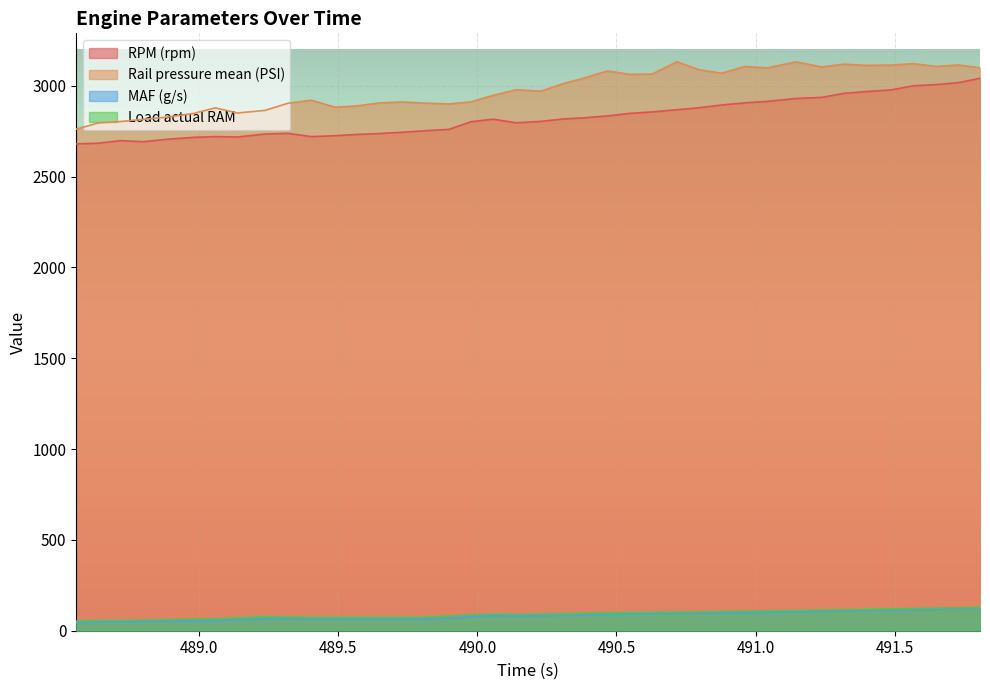

Is it true that Load actual RAM equals 96.1 at 488.888?

False